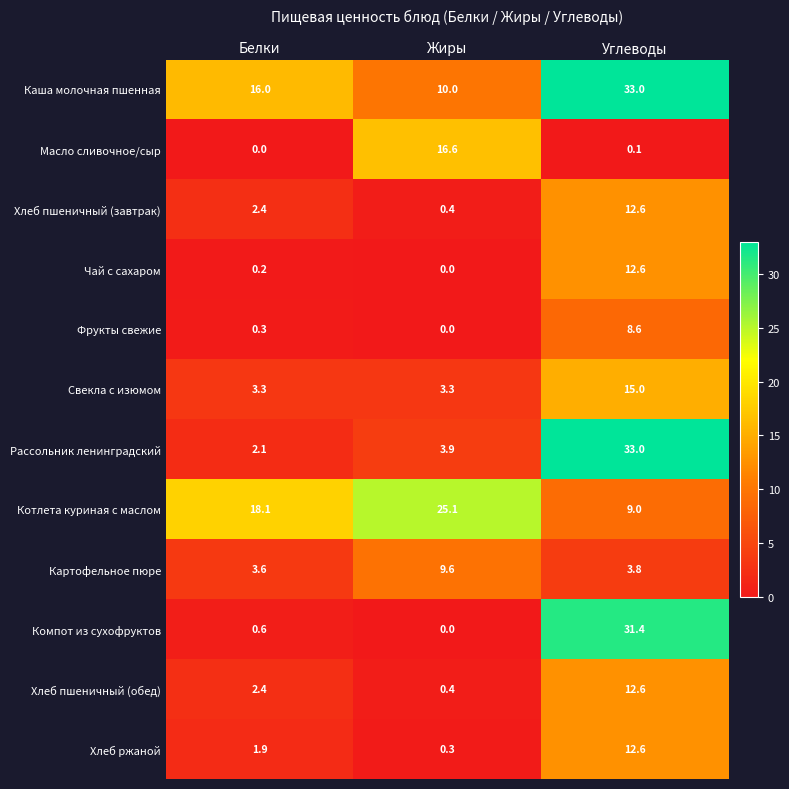

What is the sum of all Свекла с изюмом values?

21.6